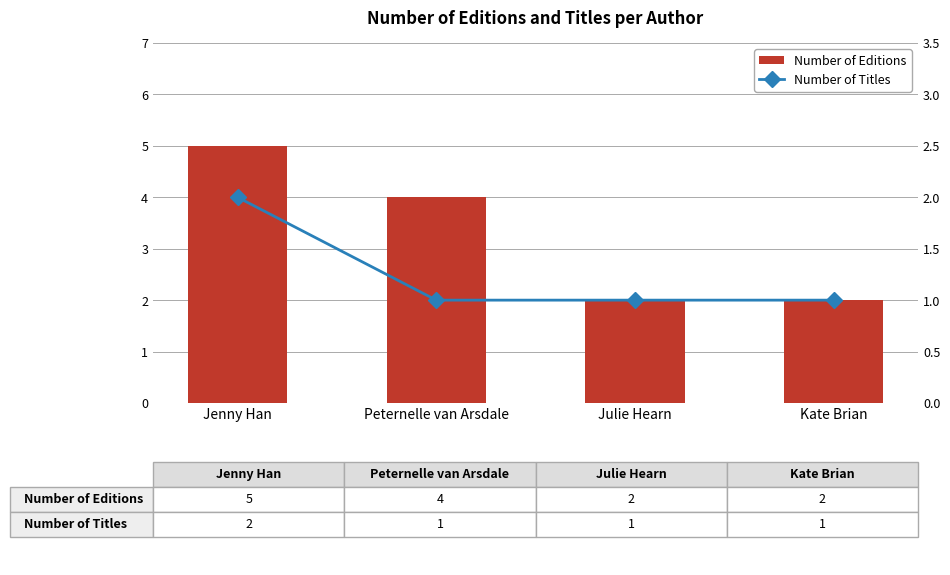

What is the difference between the maximum and minimum values in the Number of Editions series?

3